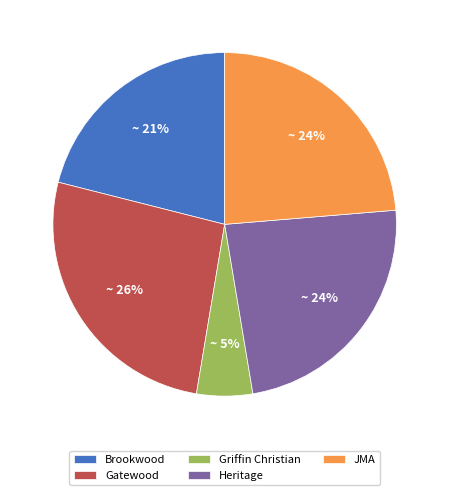

Count the number of slices in the pie.

5